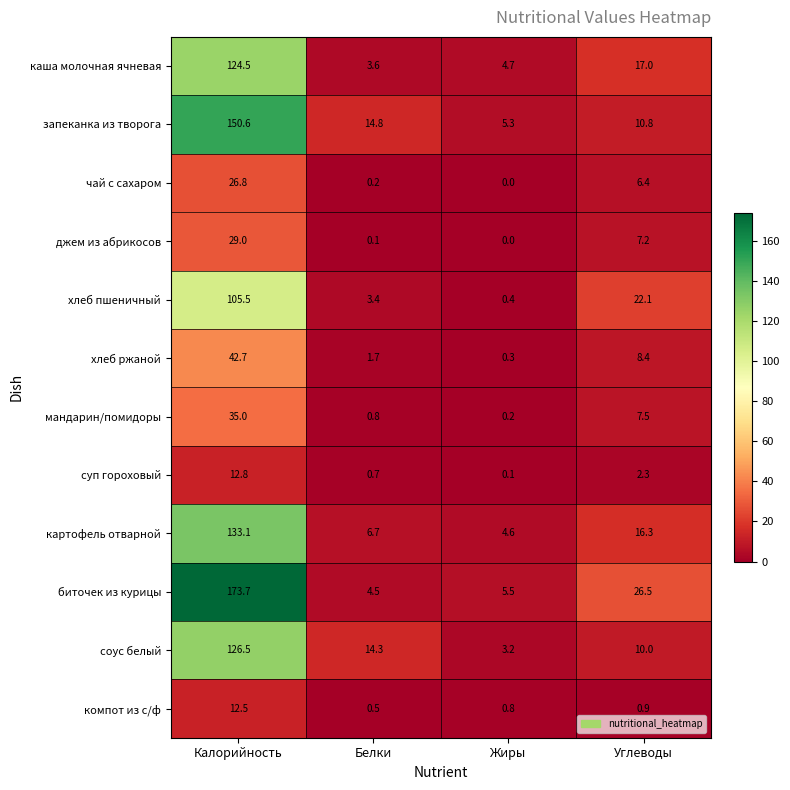

Which category has the highest value in the суп гороховый series?

Калорийность